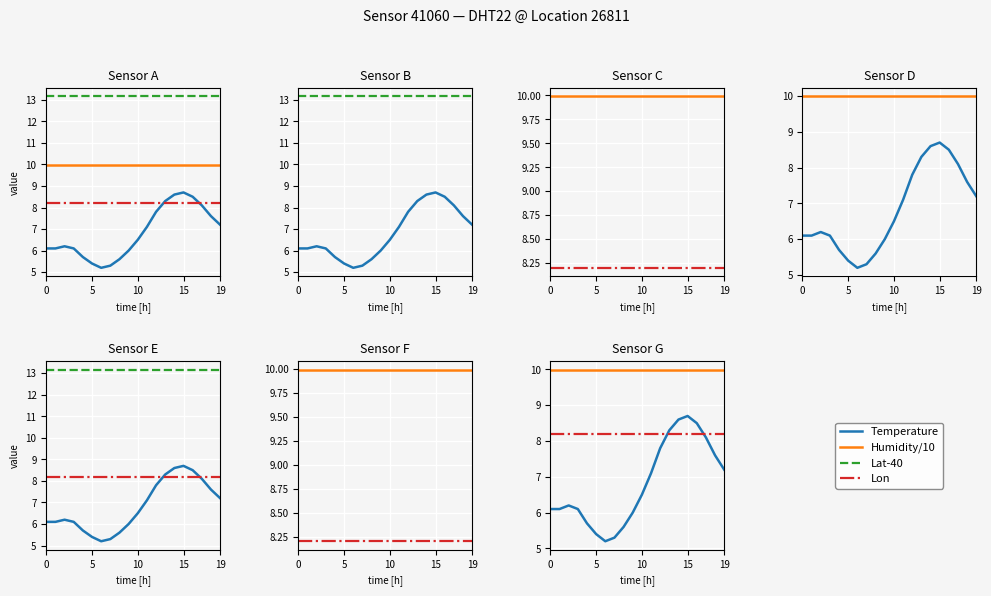

What is the minimum value for Humidity/10?

10.0